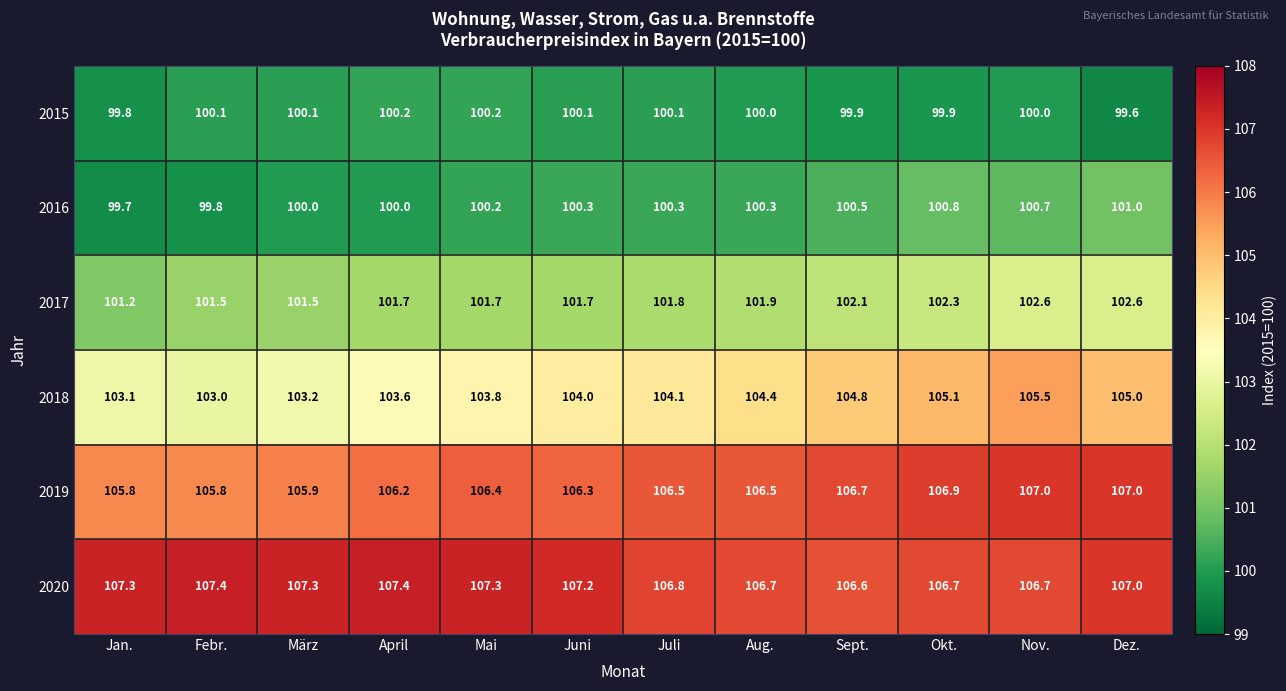

What is the sum of all 2019 values?

1277.0